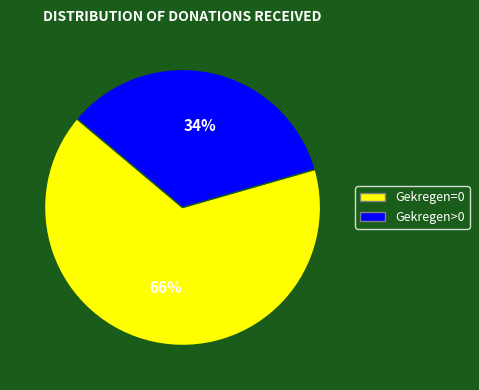

Rank the categories by value from lowest to highest.

Gekregen>0, Gekregen=0